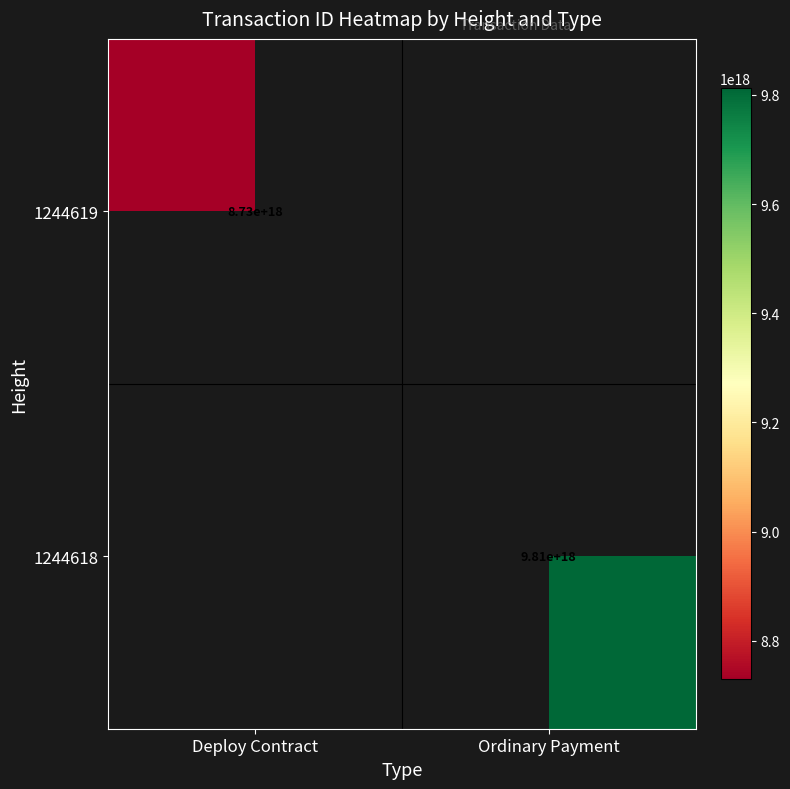

Is the value of 1244619 at Deploy Contract greater than the value of 1244618 at Ordinary Payment?

No